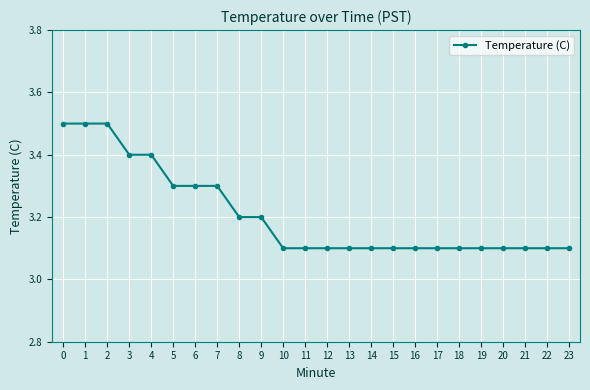

Reading left to right, transcribe all the data shown in this chart.

3.5	3.5	3.5	3.4	3.4	3.3	3.3	3.3	3.2	3.2	3.1	3.1	3.1	3.1	3.1	3.1	3.1	3.1	3.1	3.1	3.1	3.1	3.1	3.1